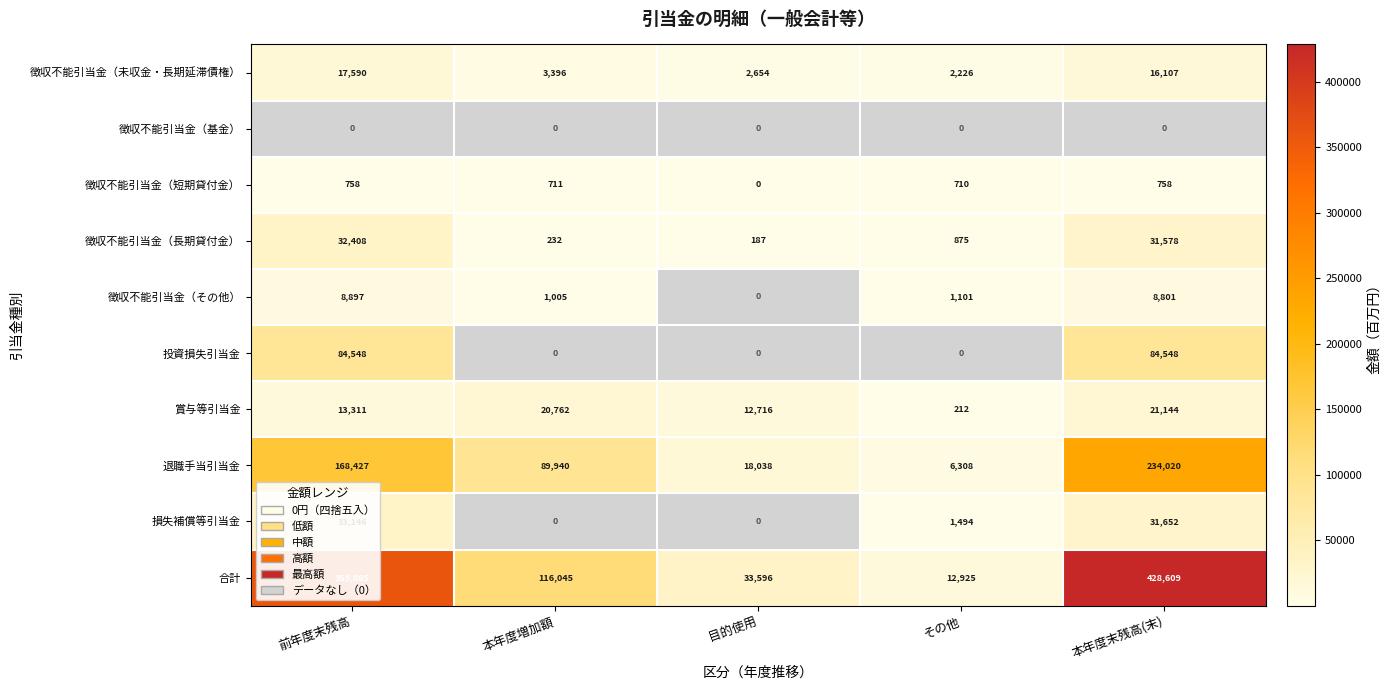

How many categories are shown in the chart?

5